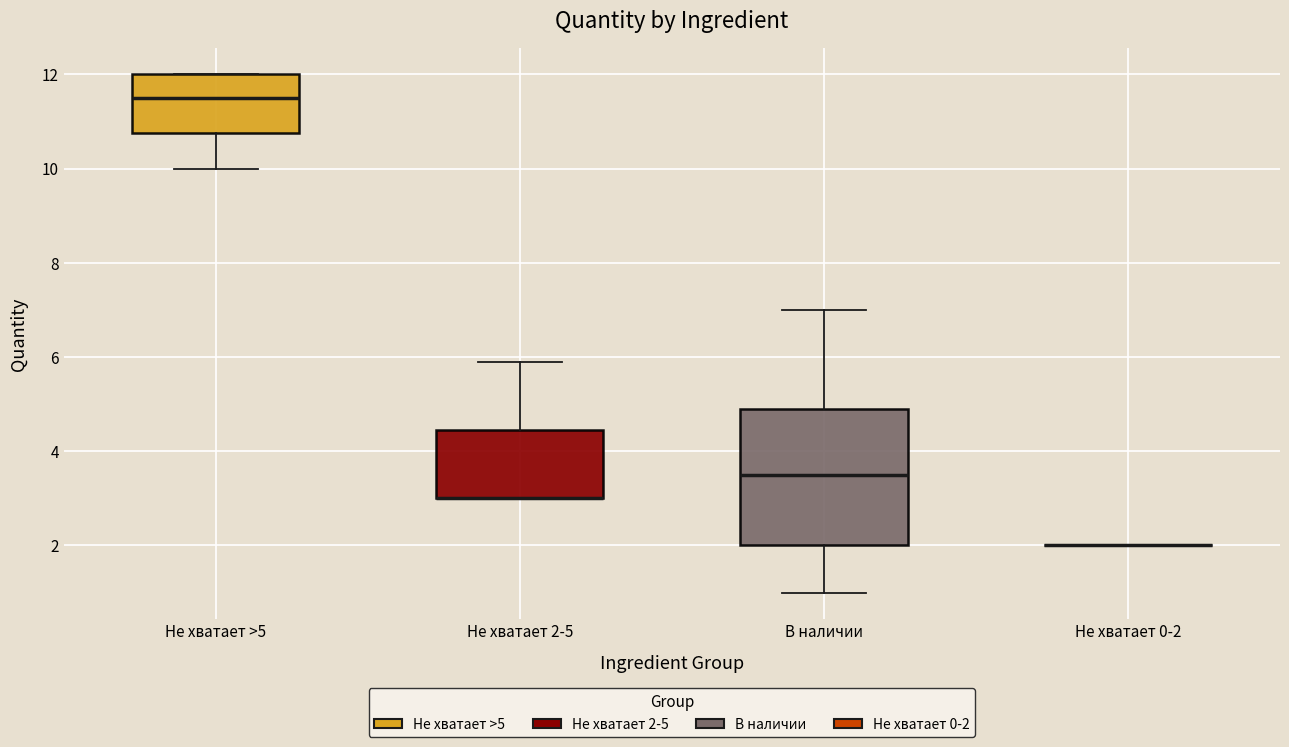

Reading left to right, transcribe this box plot: for each box, give where its median line is, the range the box spans, and where its two whiskers end, as read against the y-axis. The values are not printed on the chart, so give them approximately, as read against the axis.

Не хватает >5: median 11.6, box 10.8 to 12.0, whiskers 10.0 to 12.0
Не хватает 2-5: median 3.0 (drawn on the box's lower edge), box 3.0 to 4.4, whiskers 3.0 to 6.0
В наличии: median 3.6, box 2.0 to 5.0, whiskers 1.0 to 7.0
Не хватает 0-2: box collapsed to a line at 2.0, whiskers 2.0 to 2.0